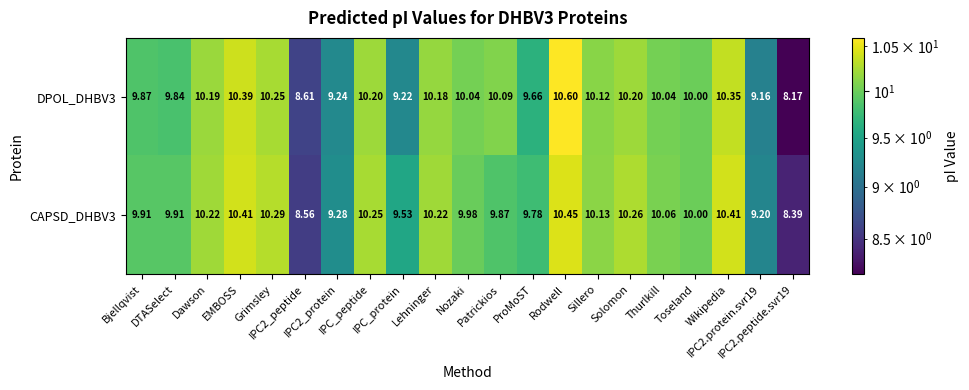

At how many categories does at least one series exceed 9?

19